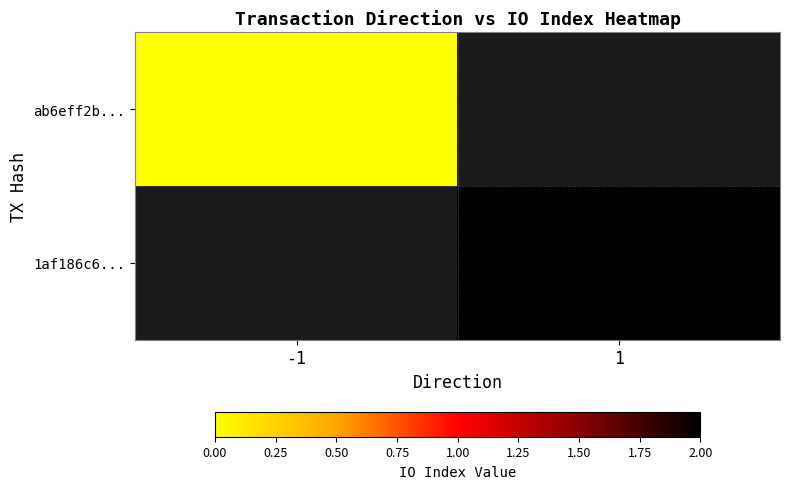

Which series has the widest spread of values?

ab6eff2b...